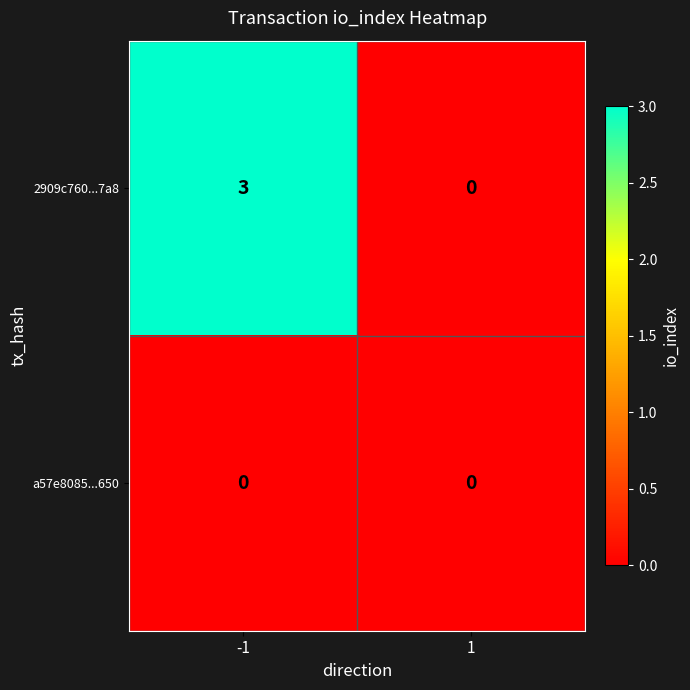

Reading left to right, transcribe all the data shown in this chart.

2909c760...7a8: -1=3	1=0
a57e8085...650: -1=0	1=0